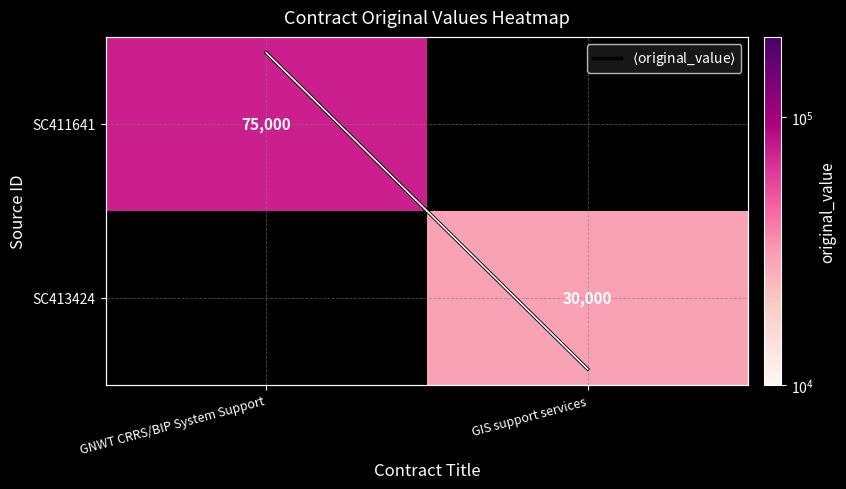

How many $\langle$original_value$\rangle$ values are between 30000 and 75000?

2